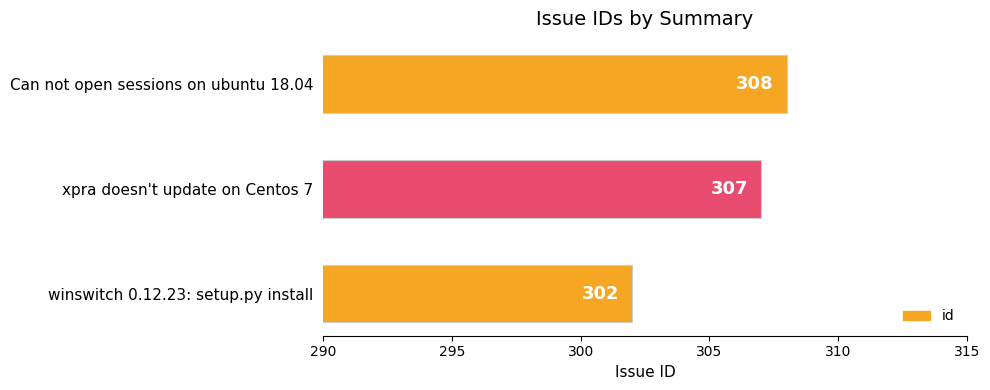

Count the number of categories in the chart.

3